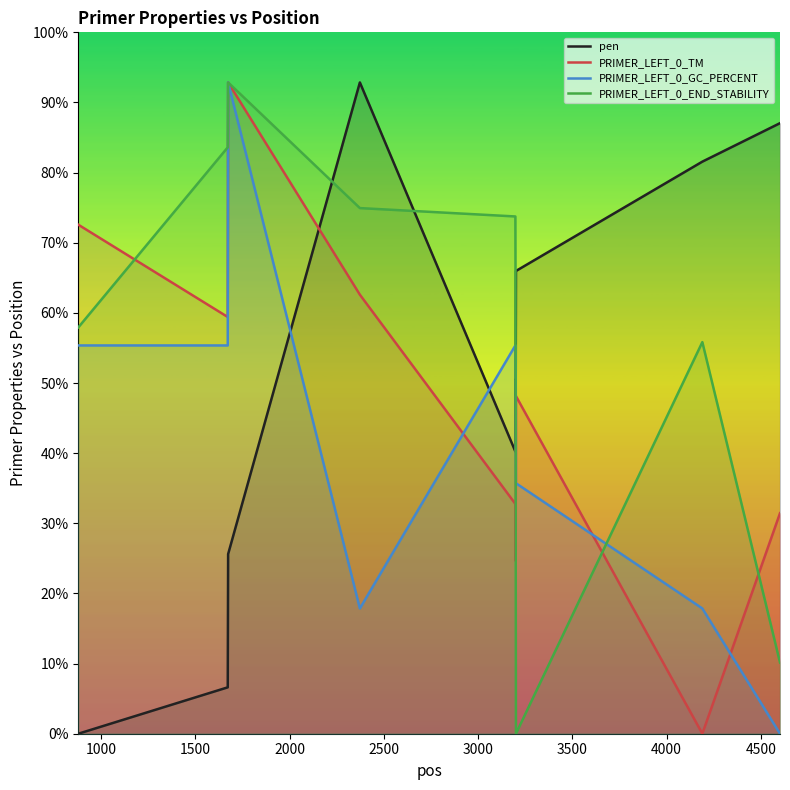

Reading left to right, what are all the values shown in this chart?

pen: 0.0	4.6	17.9	65.0	28.2	35.3	35.3	46.2	57.1	60.9
PRIMER_LEFT_0_TM: 50.8	41.6	65.0	43.8	22.9	17.3	17.3	33.7	0.0	22.0
PRIMER_LEFT_0_GC_PERCENT: 38.8	38.8	65.0	12.5	38.8	38.8	38.8	25.0	12.5	0.0
PRIMER_LEFT_0_END_STABILITY: 40.5	58.5	65.0	52.5	51.6	43.9	17.6	0.0	39.1	7.1